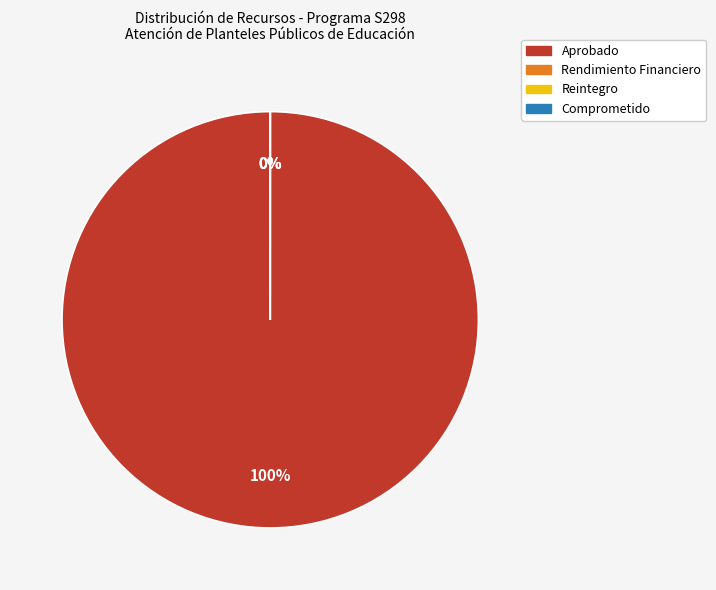

To the nearest percent, what portion does Aprobado represent?

100%